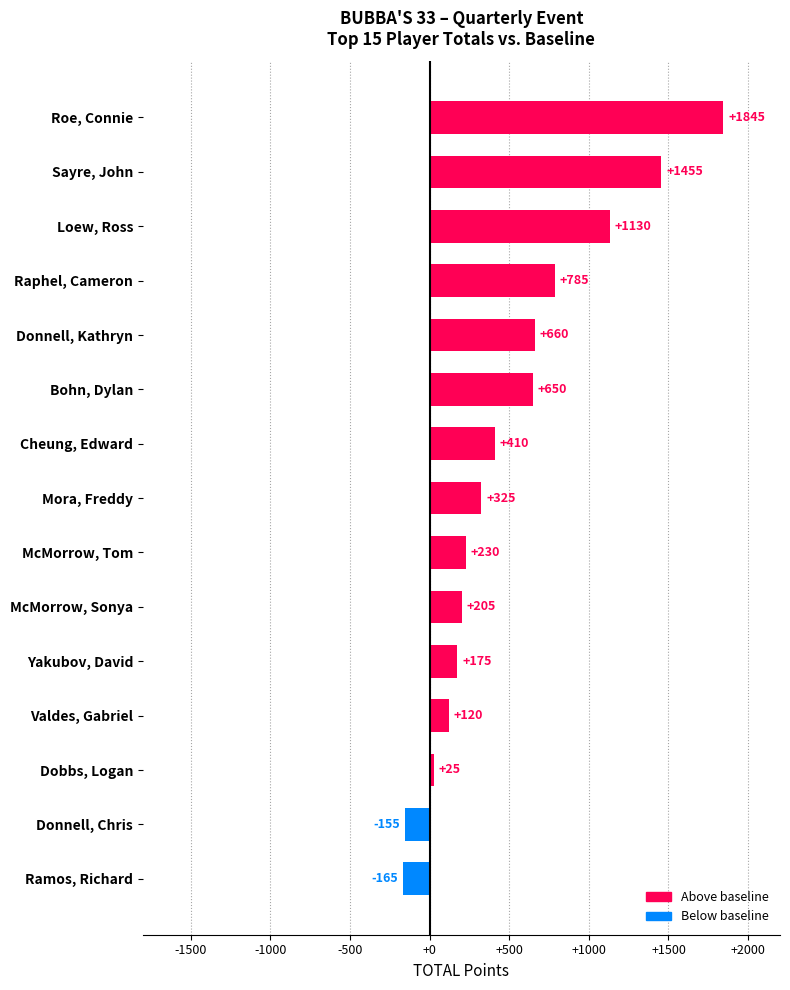

What is the sum of the values at Valdes, Gabriel and Sayre, John?

1575